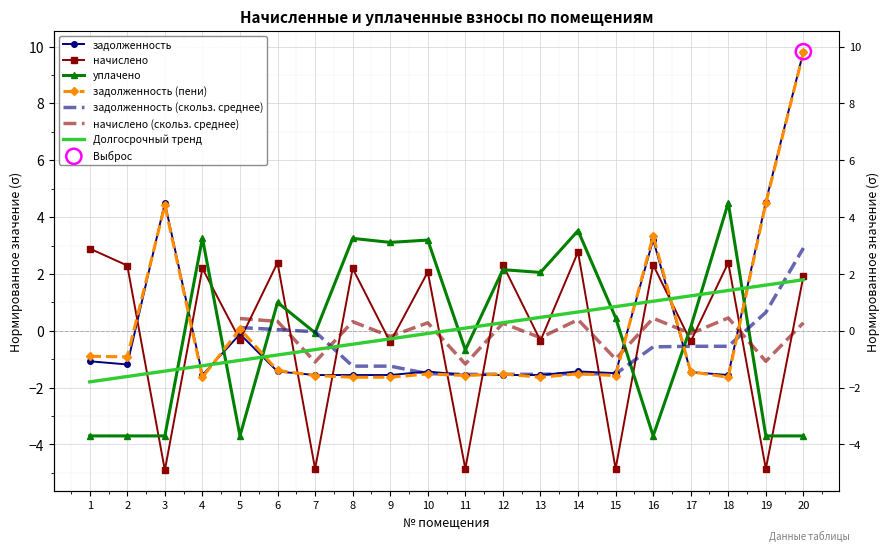

What is the total value across all series at 10?

2.3